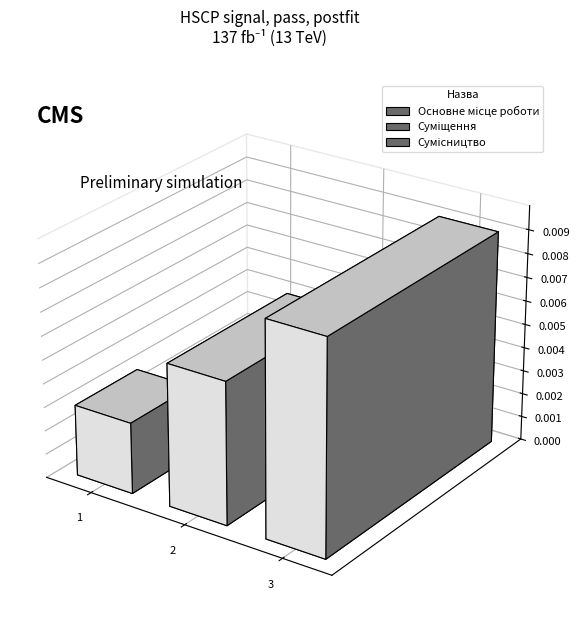

Which label corresponds to the smallest value in the chart?

Основне місце роботи